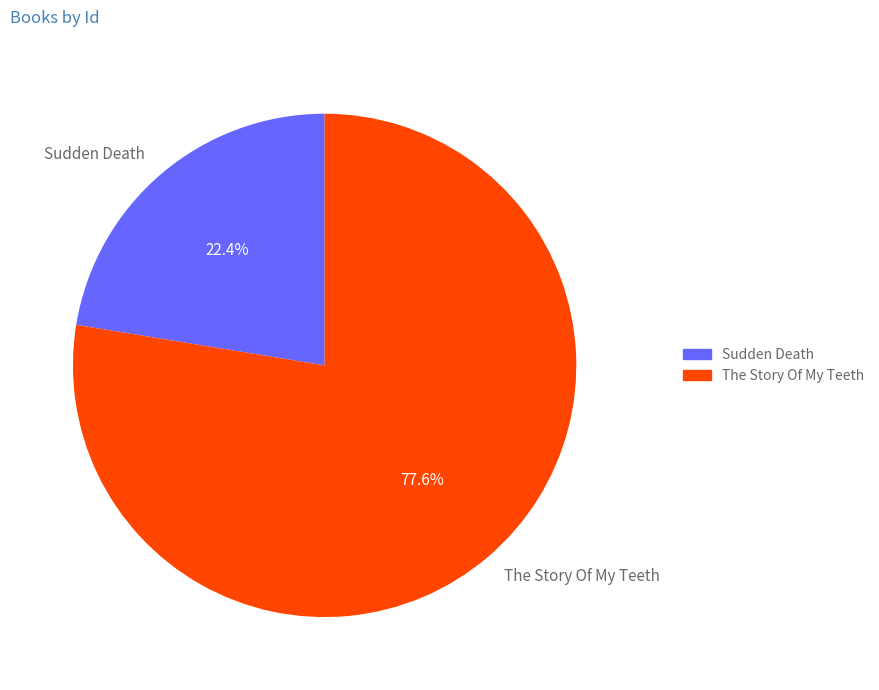

What percentage do Sudden Death and The Story Of My Teeth together represent?

100.0%